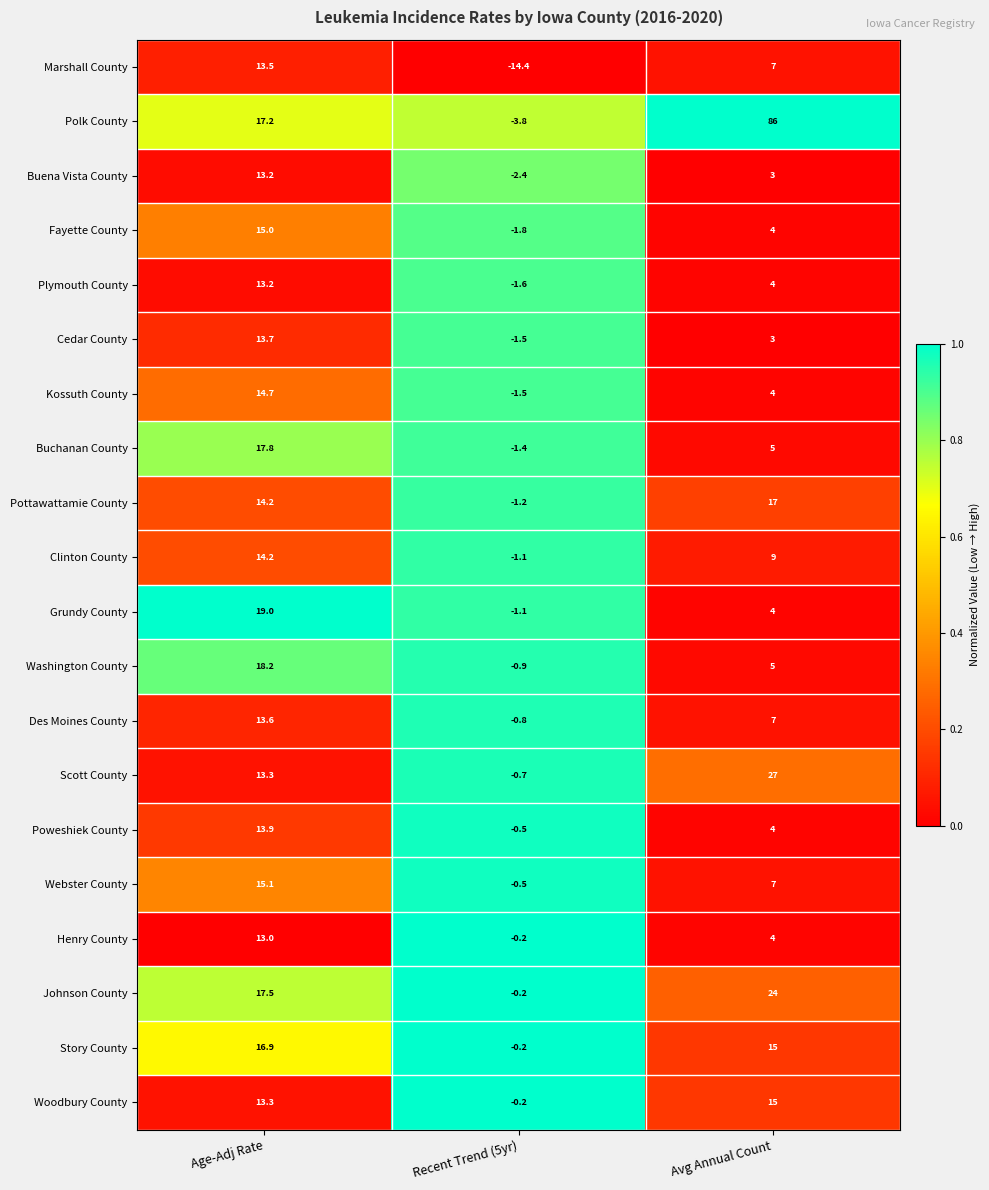

Is the value of Poweshiek County at Avg Annual Count greater than the value of Marshall County at Age-Adj Rate?

No